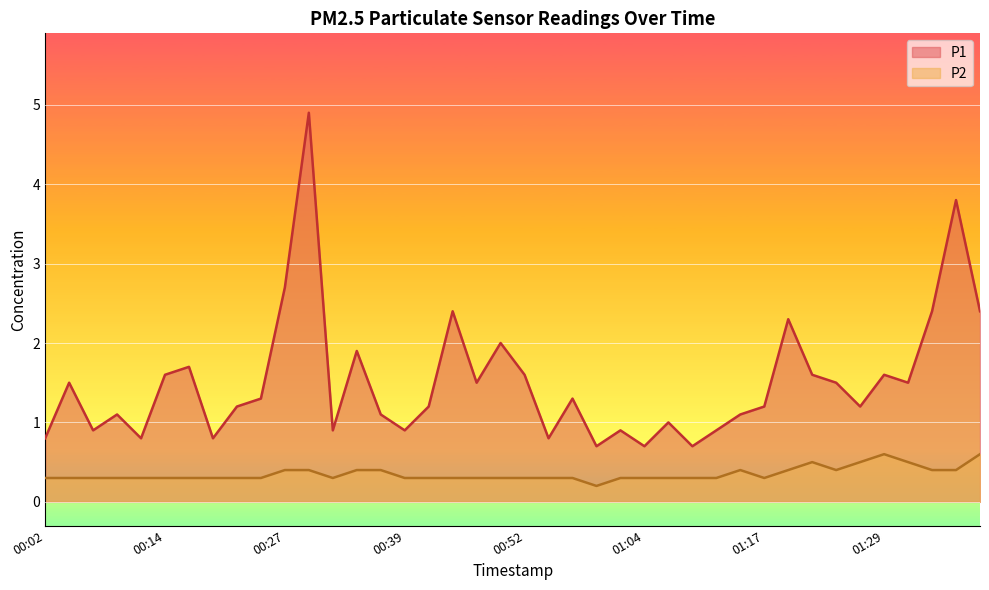

Which category has the lowest value across all series?

00:59